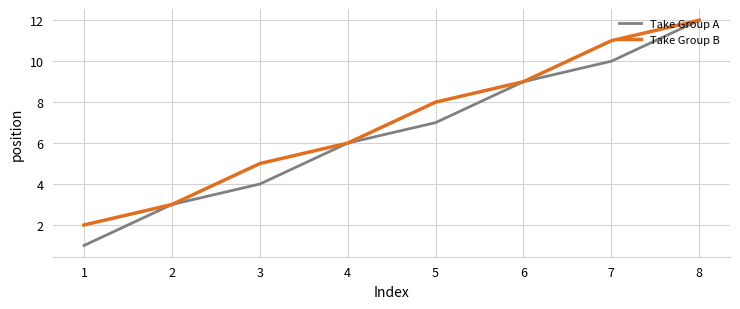

Reading left to right, list all the values displayed in this chart.

Take Group A: 1=1	2=3	3=4	4=6	5=7	6=9	7=10	8=12
Take Group B: 1=2	2=3	3=5	4=6	5=8	6=9	7=11	8=12